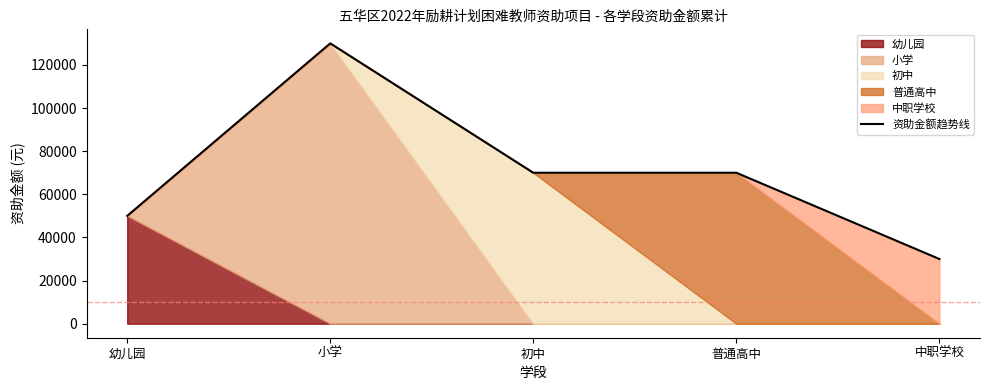

At which label does the data first exceed 70000?

小学